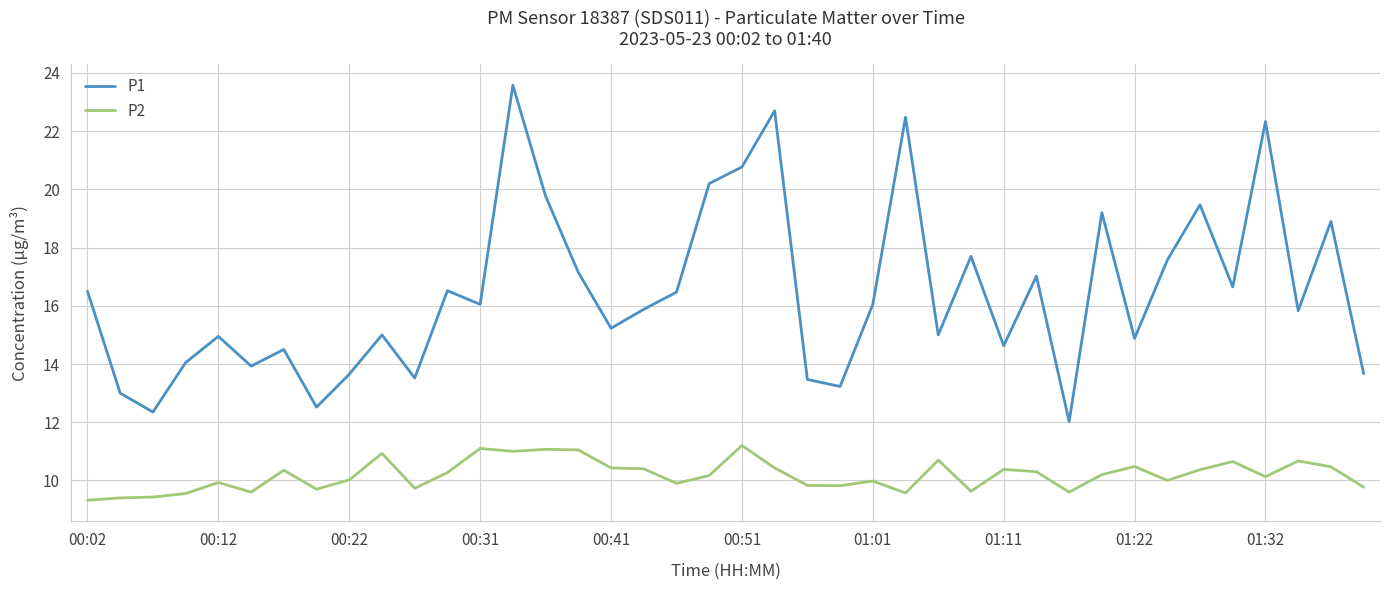

True or false: P1 and P2 cross at least once.

False